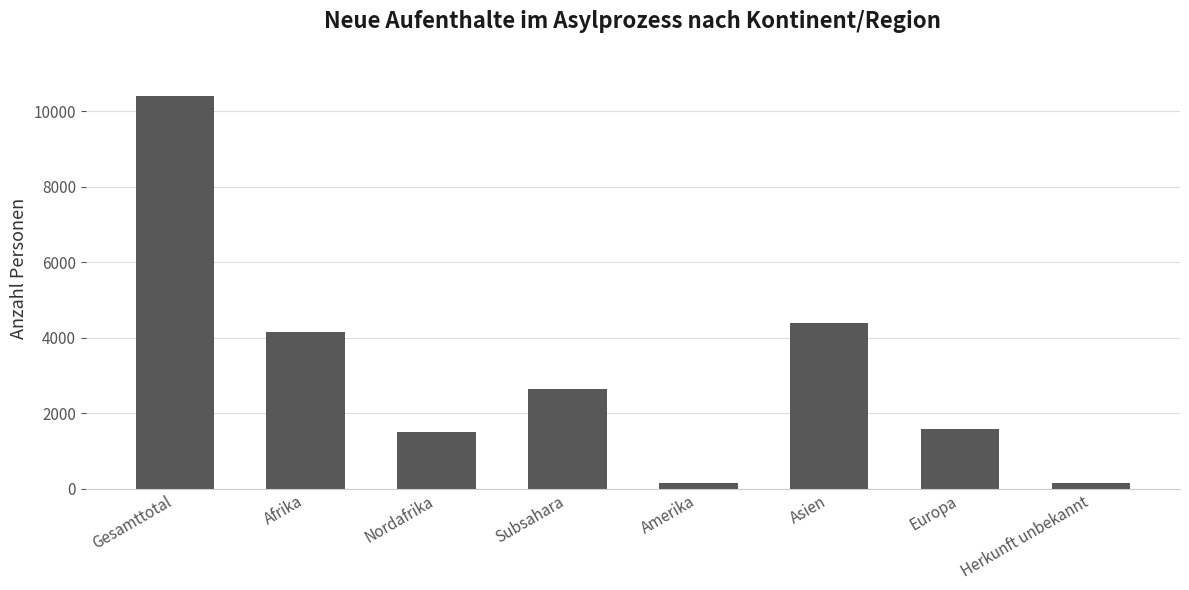

What is the sum of the values at Subsahara and Amerika?

2781